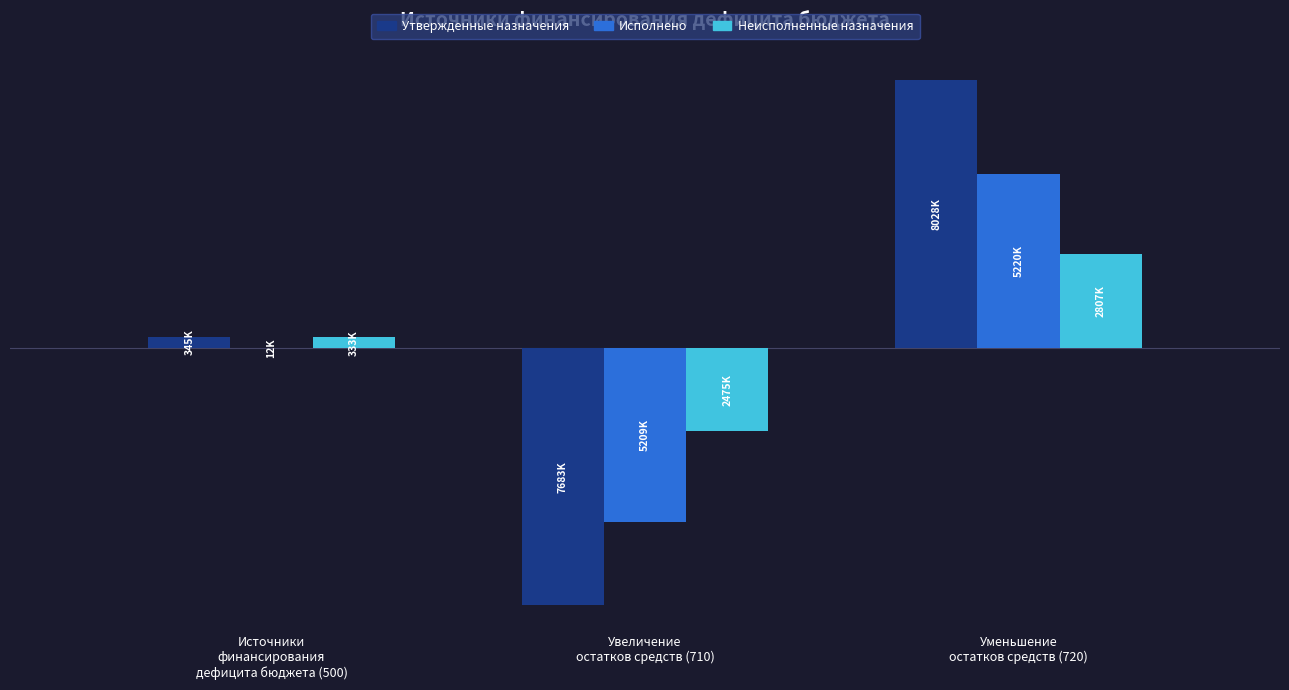

What is the value of the Исполнено bar at the 3rd from the left?

5220193.0